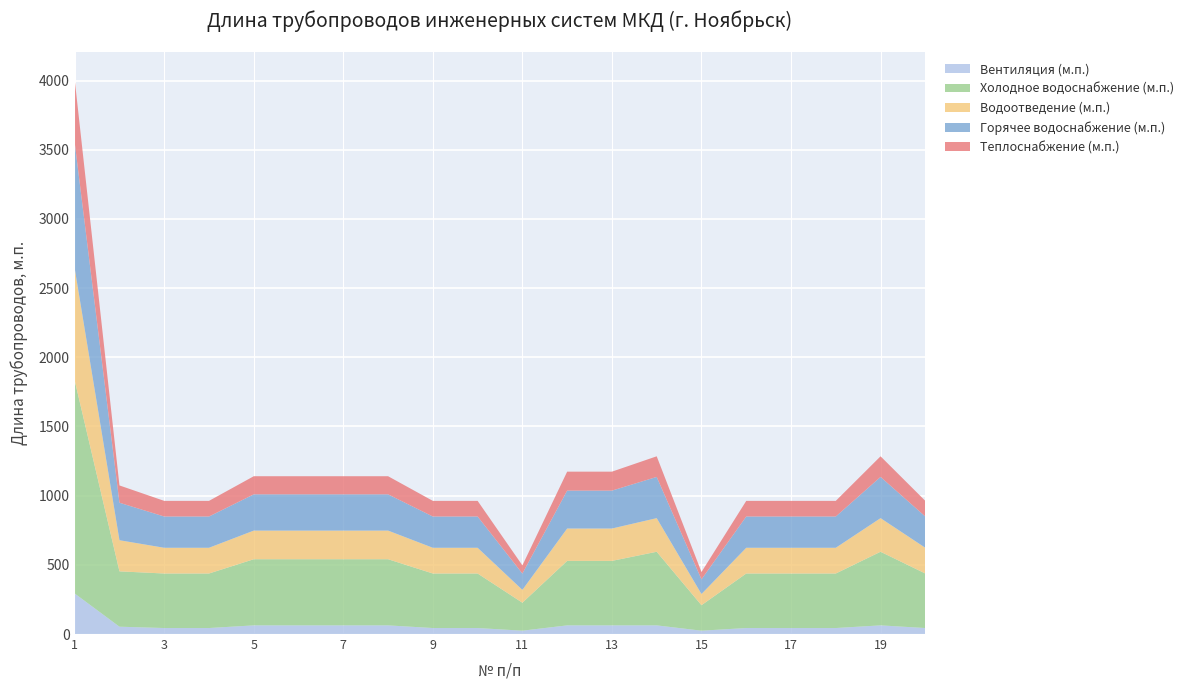

What is the maximum value for Вентиляция (м.п.)?

293.0